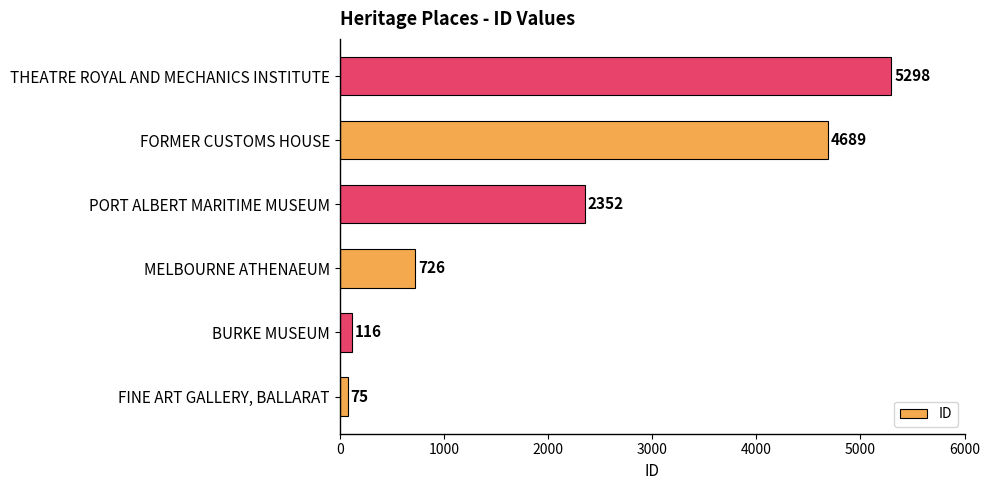

Reading bottom to top, extract all data points from this chart.

FINE ART GALLERY, BALLARAT=75	BURKE MUSEUM=116	MELBOURNE ATHENAEUM=726	PORT ALBERT MARITIME MUSEUM=2352	FORMER CUSTOMS HOUSE=4689	THEATRE ROYAL AND MECHANICS INSTITUTE=5298